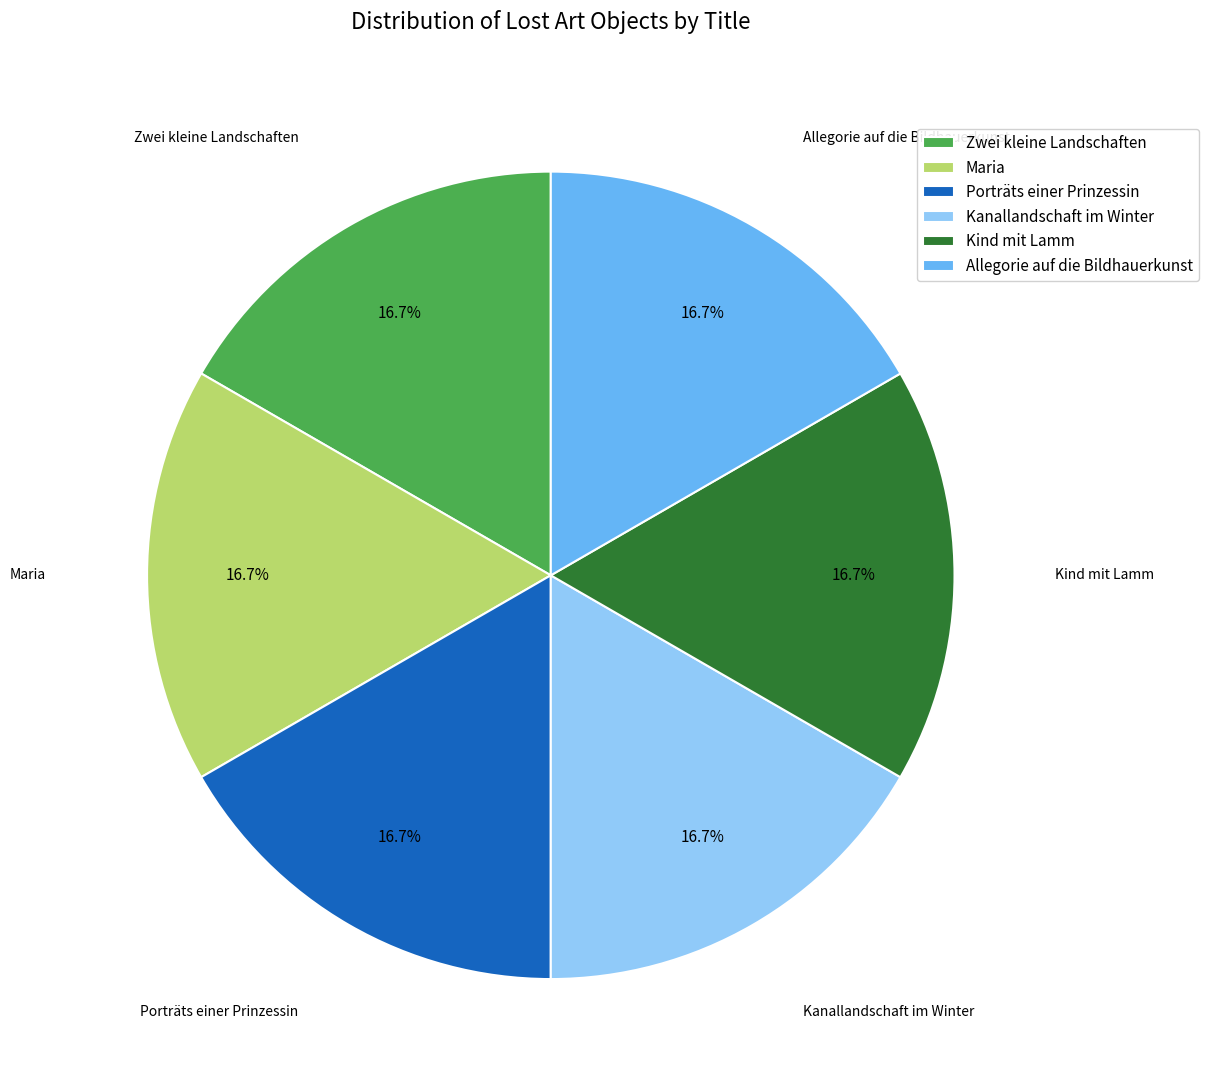

Does Maria represent more than half of the total?

No